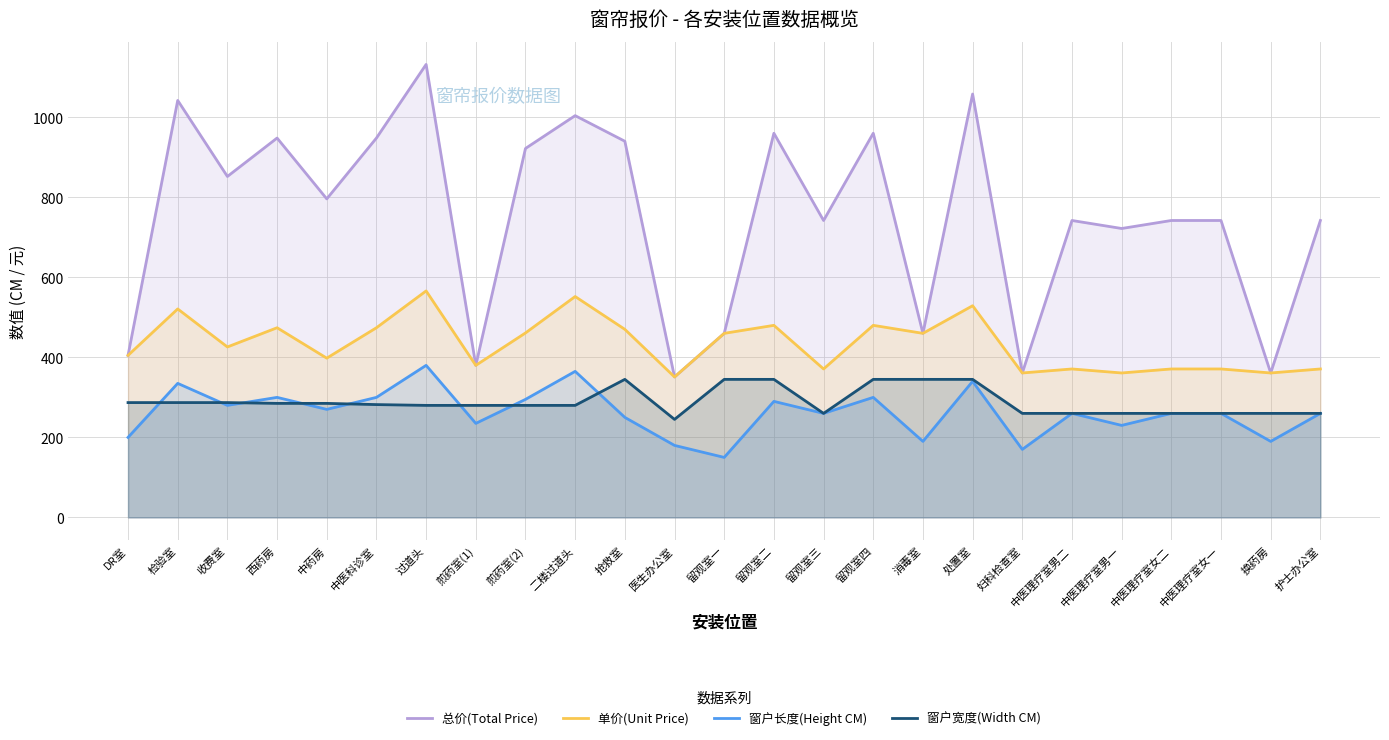

Which series has the largest total across all categories?

总价(Total Price)